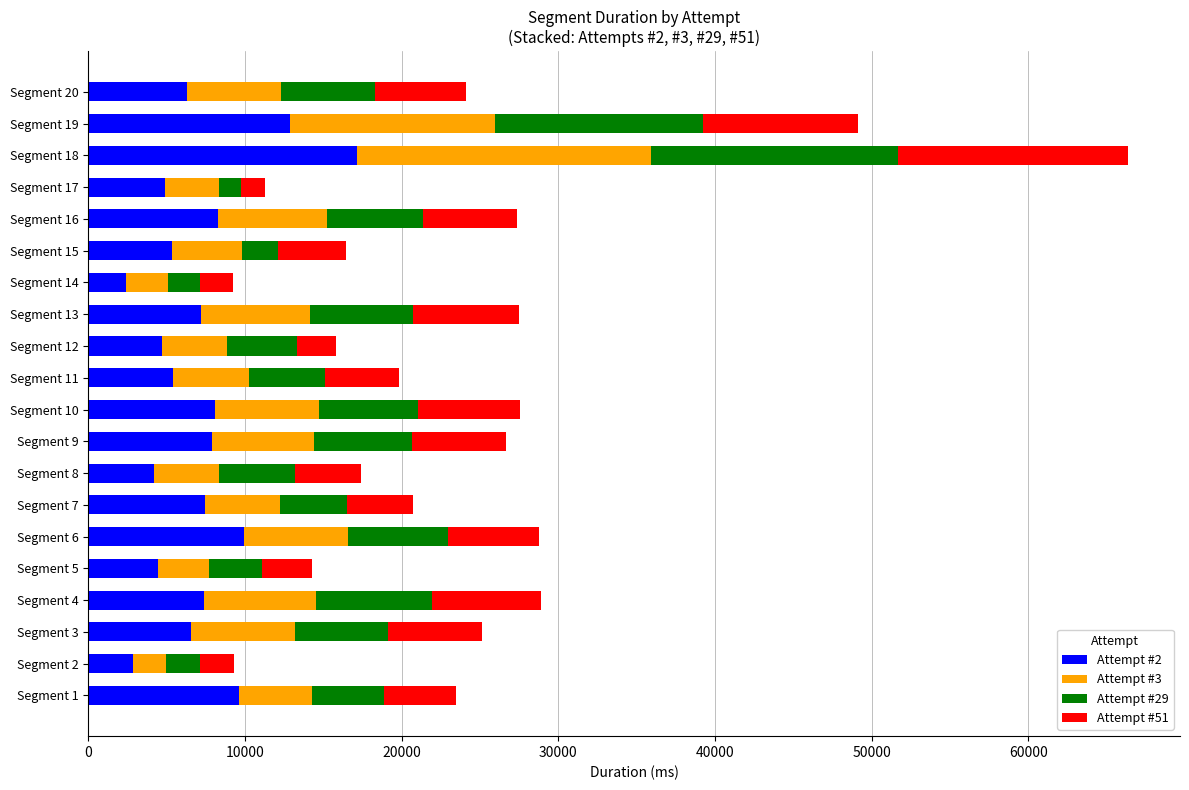

At which category is the sum across all series the highest?

Segment 18